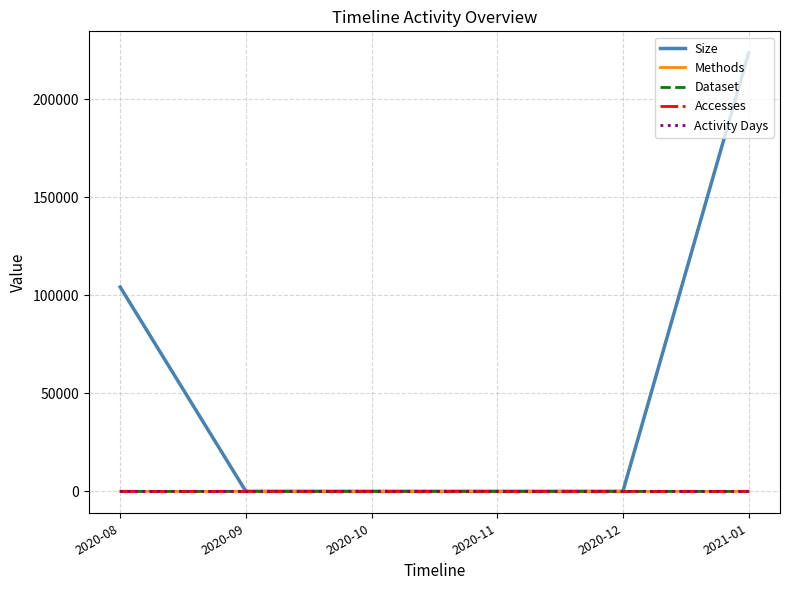

Does the chart display data point markers on the line(s)?

No